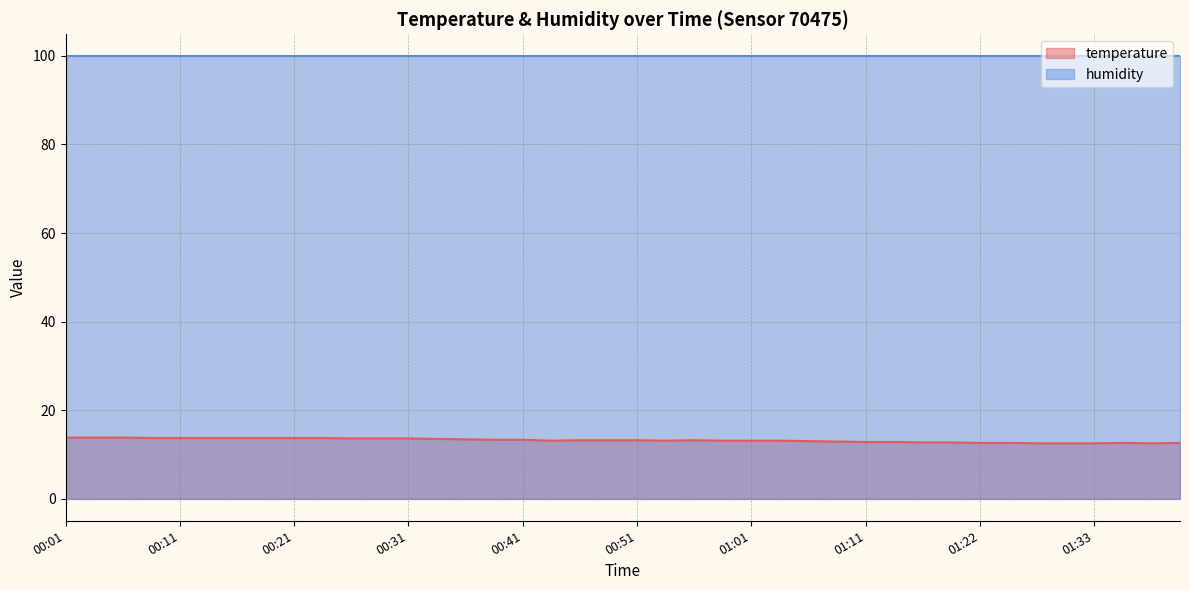

Which label corresponds to the largest value in the chart?

00:01